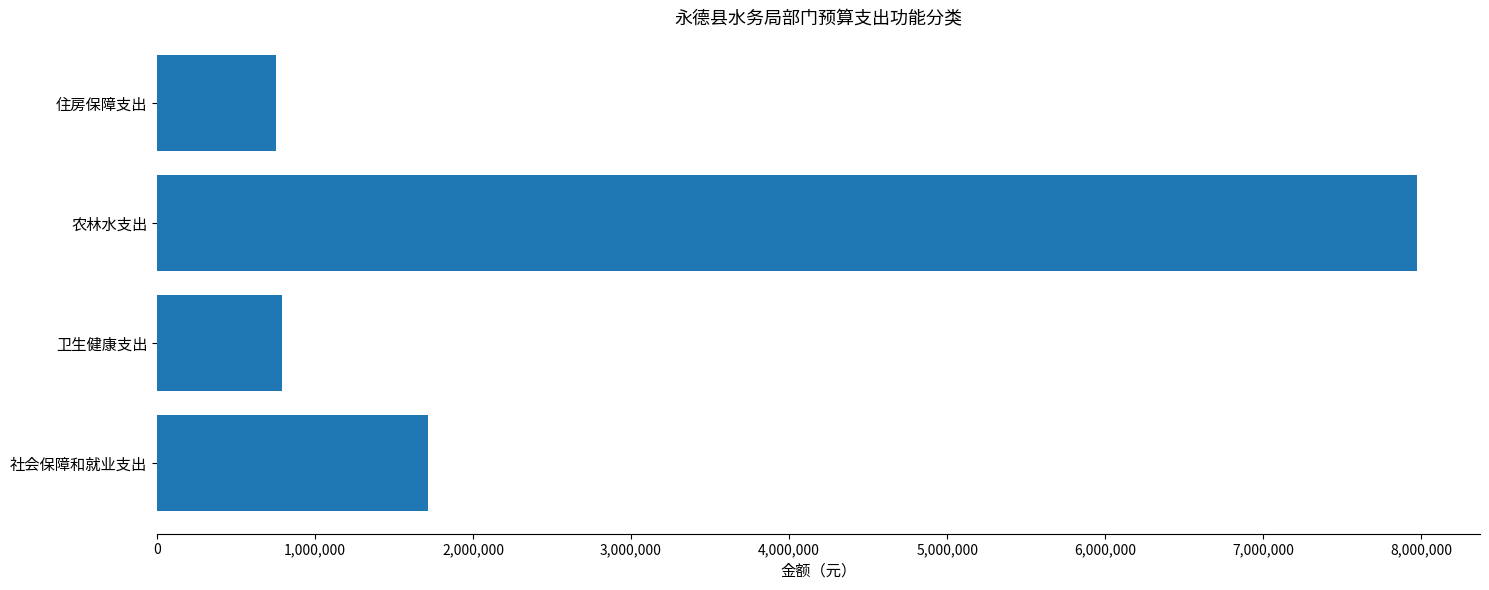

True or false: the data shows 1161775.6 at 卫生健康支出.

False